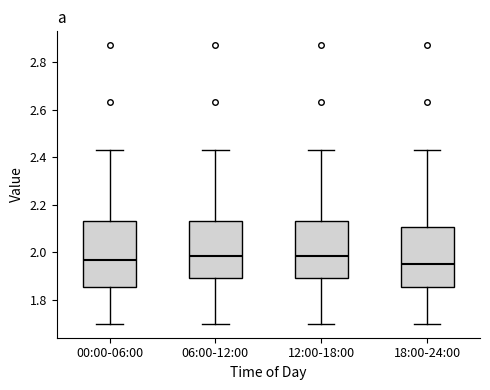

Reading left to right, transcribe this box plot: for each box, give where its median line is, the range the box spans, and where its two whiskers end, as read against the y-axis. The values are not printed on the chart, so give them approximately, as read against the axis.

00:00-06:00: median 1.98, box 1.86 to 2.14, whiskers 1.70 to 2.44
06:00-12:00: median 1.98, box 1.90 to 2.14, whiskers 1.70 to 2.44
12:00-18:00: median 1.98, box 1.90 to 2.14, whiskers 1.70 to 2.44
18:00-24:00: median 1.96, box 1.86 to 2.10, whiskers 1.70 to 2.44